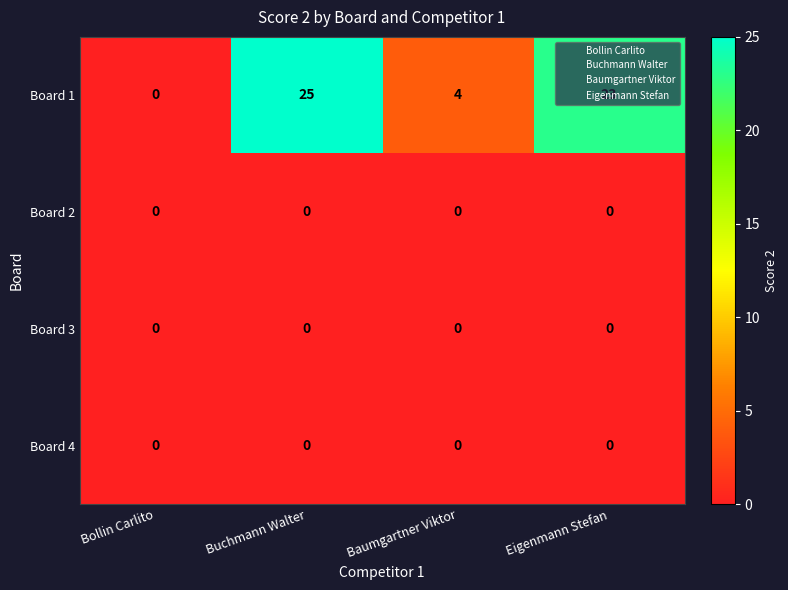

Which series changed the most between Baumgartner Viktor and Eigenmann Stefan?

Board 1